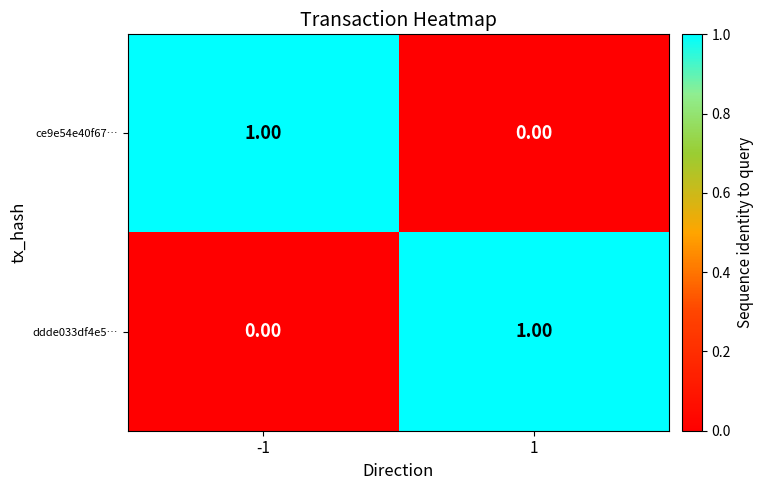

Rank the series at -1 from highest to lowest value.

ce9e54e40f67…, ddde033df4e5…